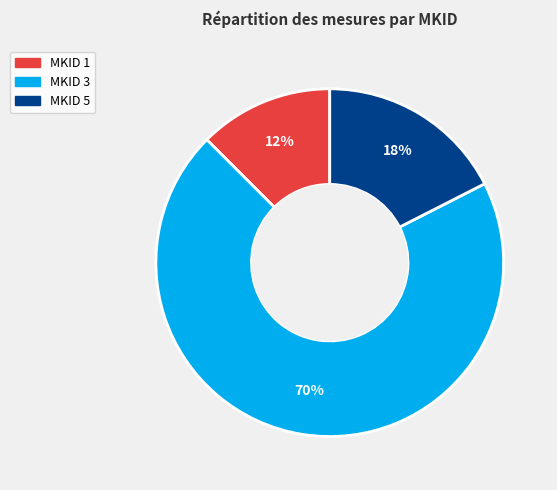

Count the number of slices in the pie.

3